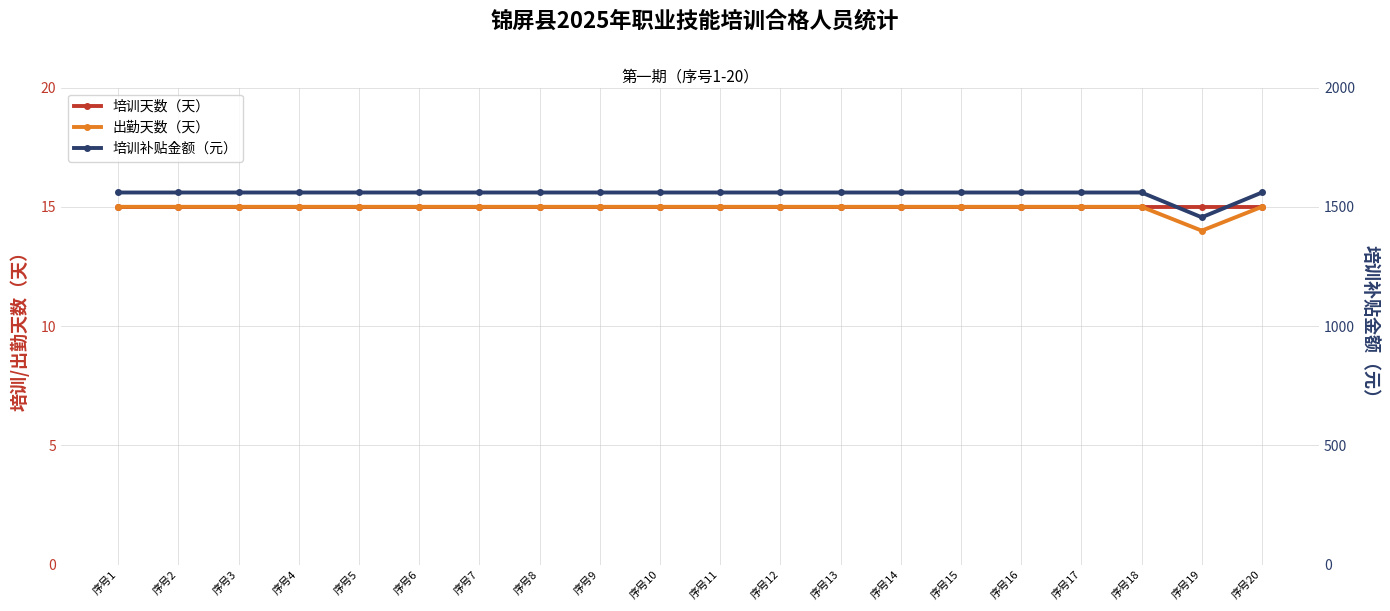

Reading left to right, list all the values displayed in this chart.

培训天数（天）: 15	15	15	15	15	15	15	15	15	15	15	15	15	15	15	15	15	15	15	15
出勤天数（天）: 15	15	15	15	15	15	15	15	15	15	15	15	15	15	15	15	15	15	14	15
培训补贴金额（元）: 1560	1560	1560	1560	1560	1560	1560	1560	1560	1560	1560	1560	1560	1560	1560	1560	1560	1560	1456	1560